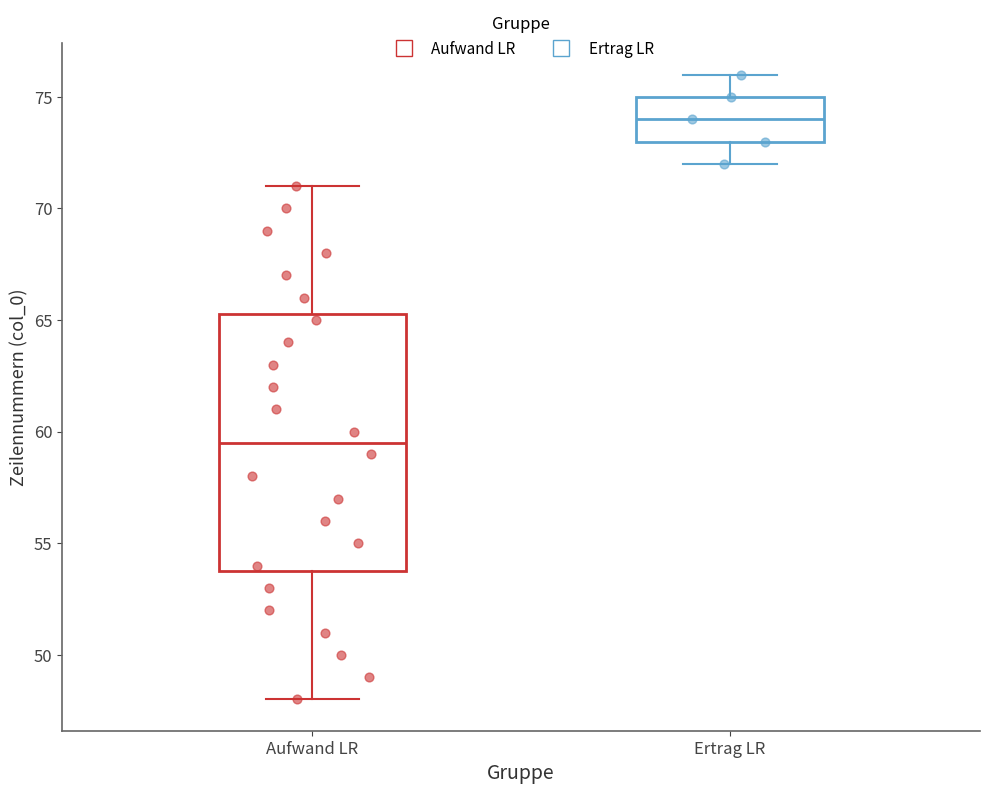

Where is the lower edge of the box for Aufwand LR on the y-axis? The values are not printed on the chart, so give them approximately, as read against the axis.

54.0